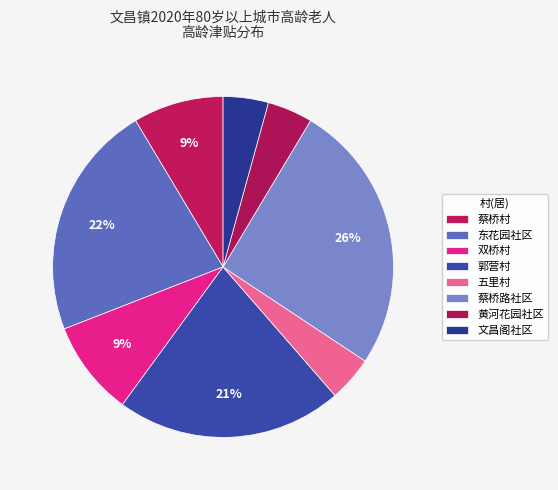

How many slices are in this pie chart?

8